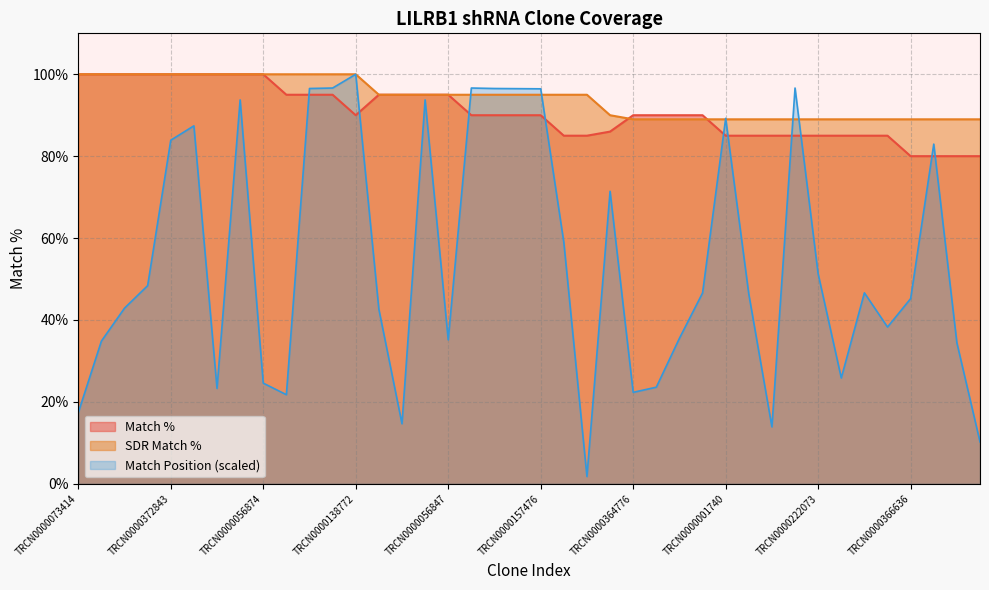

What is the maximum value for SDR Match %?

100.0